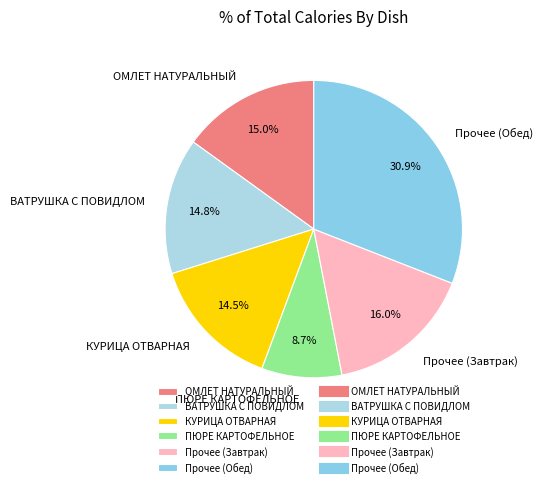

Is it true that ПЮРЕ КАРТОФЕЛЬНОЕ is 1% of the pie?

False